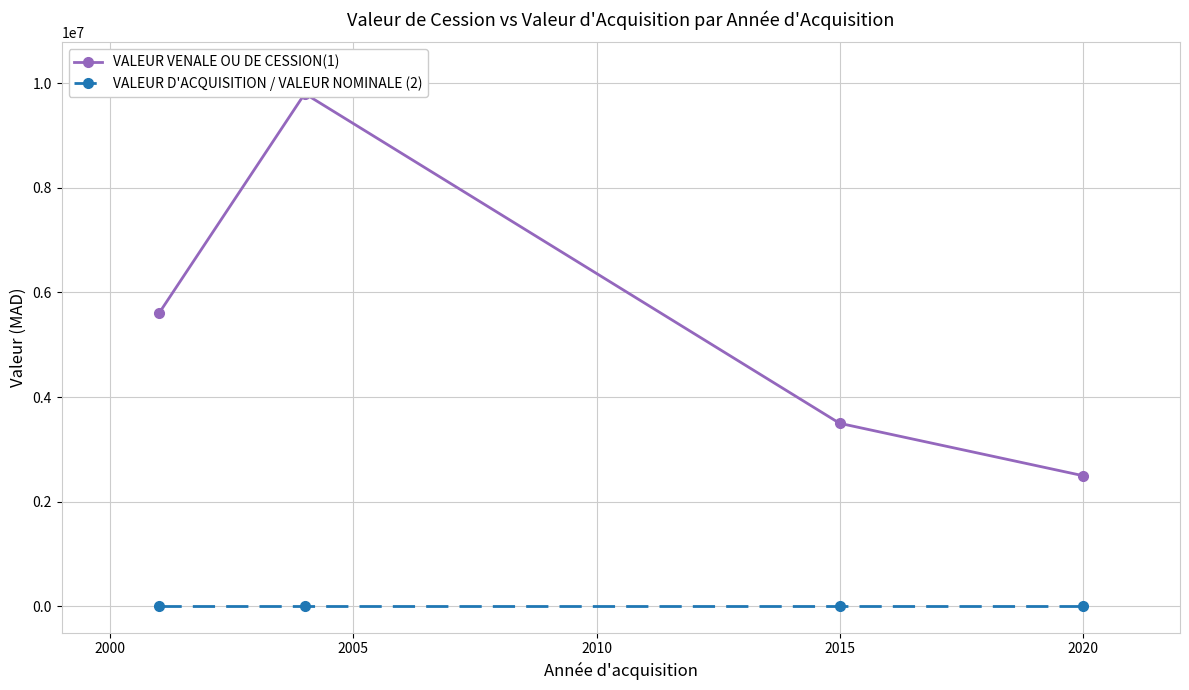

What is the difference between the maximum and minimum values in the VALEUR VENALE OU DE CESSION(1) series?

7300000